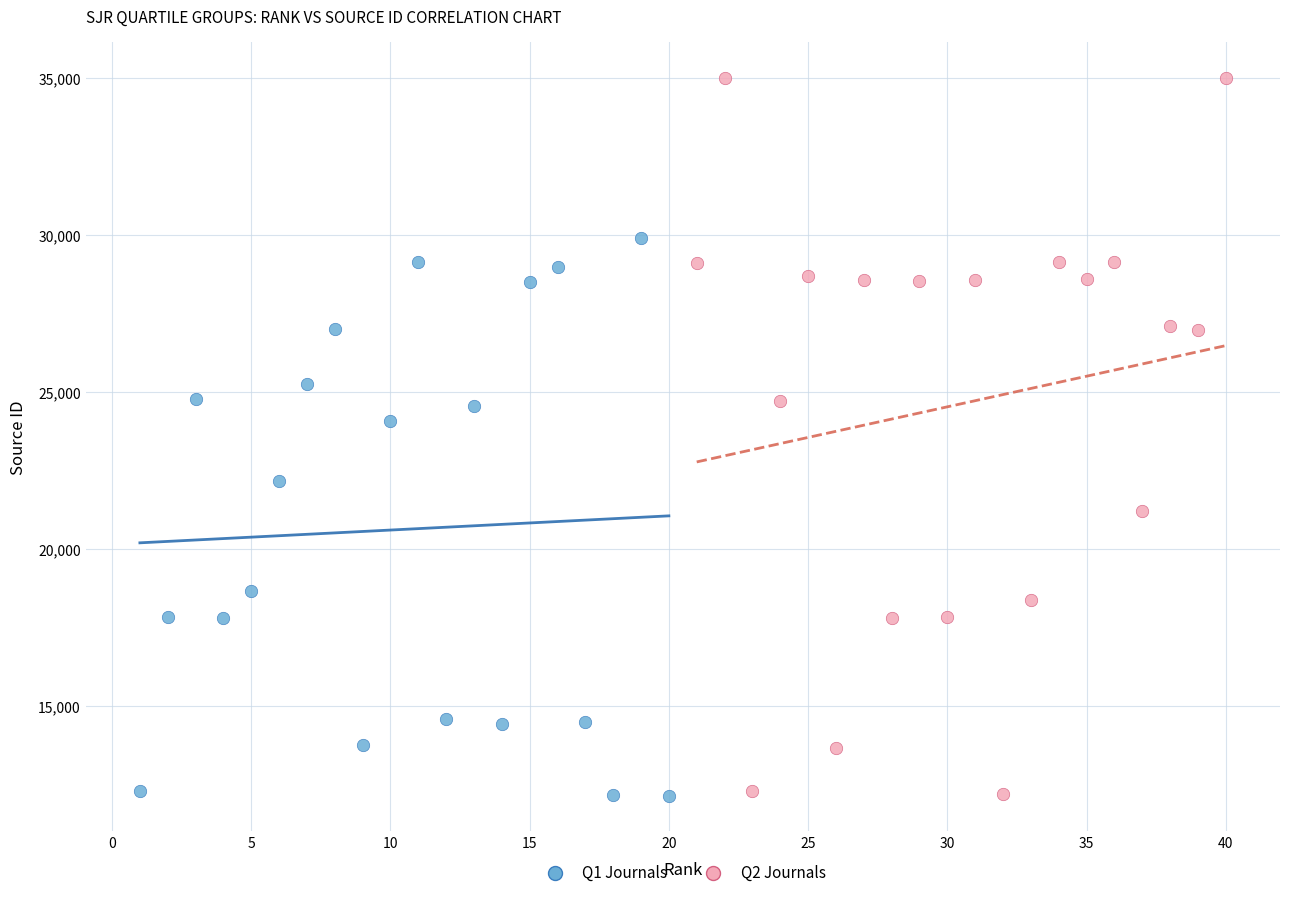

Which series has the widest spread of Y values?

Q2 Journals